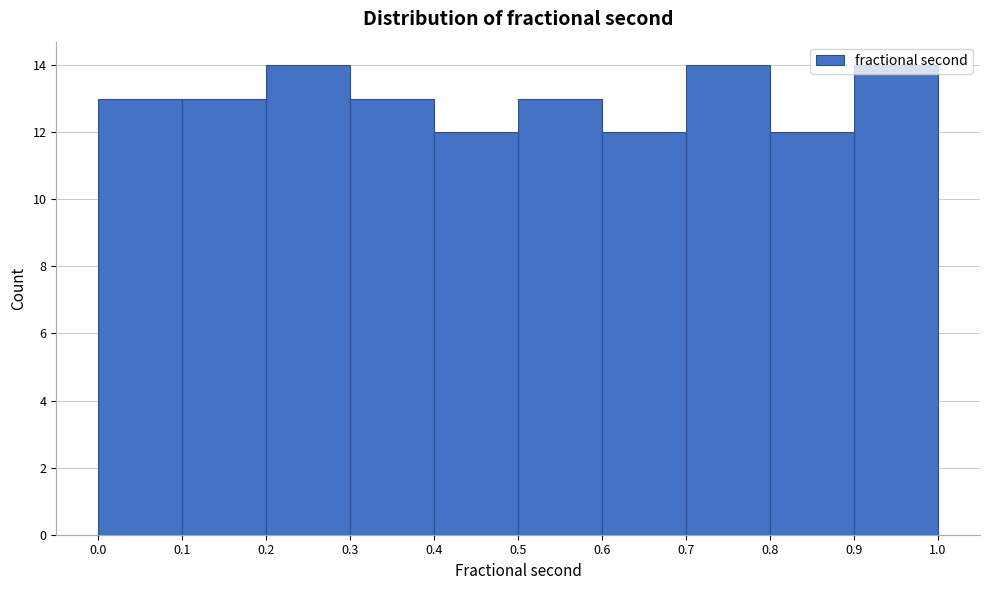

Reading left to right, transcribe this chart: for each bar, give the range it covers on the x-axis and its height. The values are not printed on the chart, so give them approximately, as read against the axis.

0.0 to 0.1: 13
0.1 to 0.2: 13
0.2 to 0.3: 14
0.3 to 0.4: 13
0.4 to 0.5: 12
0.5 to 0.6: 13
0.6 to 0.7: 12
0.7 to 0.8: 14
0.8 to 0.9: 12
0.9 to 1.0: 14